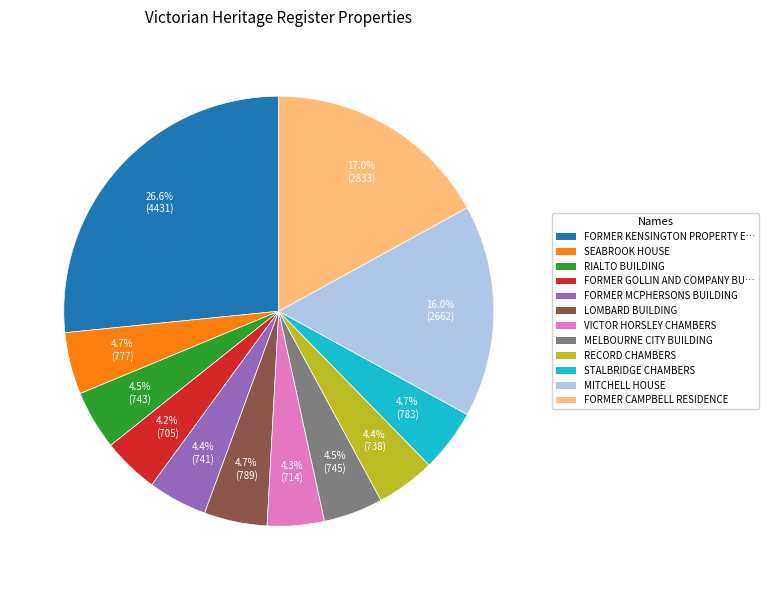

Approximately how many times larger is the value at STALBRIDGE CHAMBERS compared to SEABROOK HOUSE?

1.0